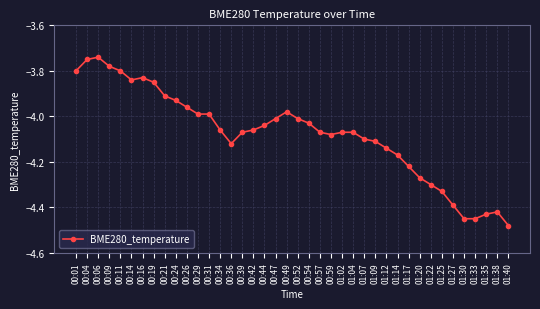

What position from the left is 01:27?

35